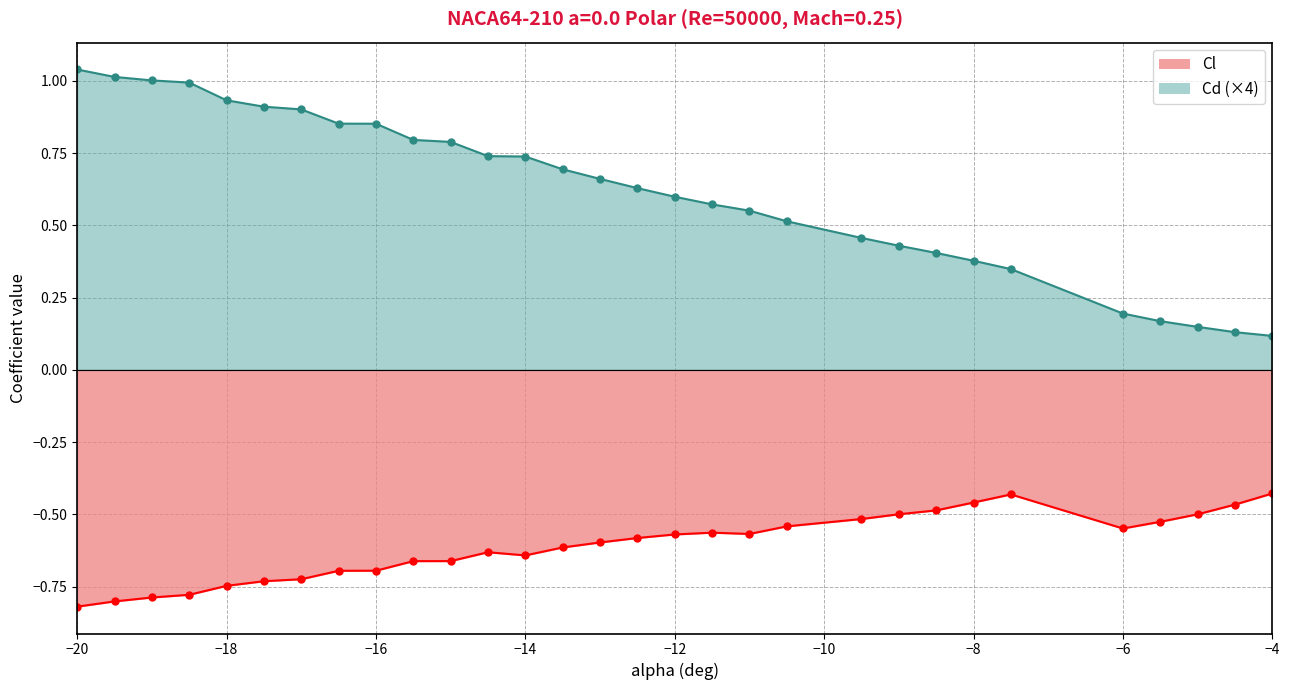

What is the average value of the Cd series?

0.1